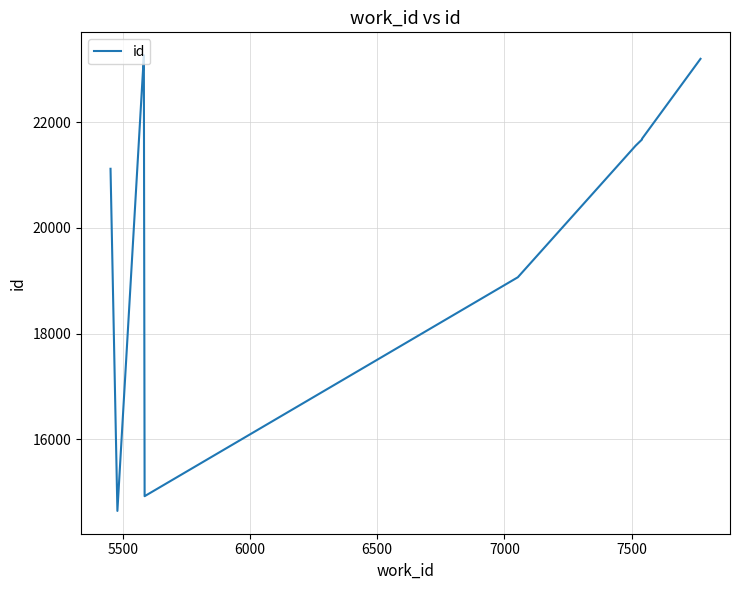

Reading left to right, list all the values displayed in this chart.

21117	14645	23258	23267	14924	19065	21554	21671	21684	23197